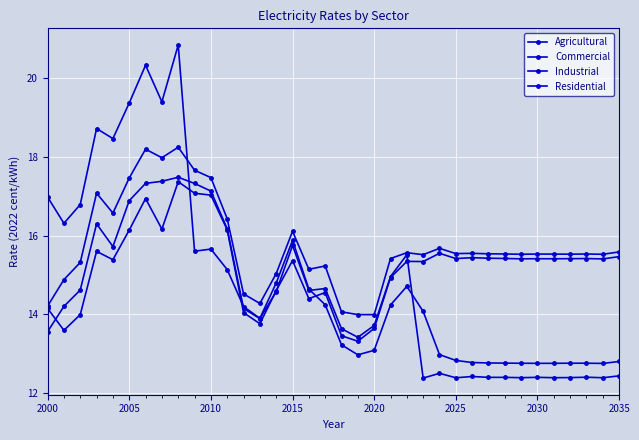

True or false: Commercial and Residential intersect in this chart.

False